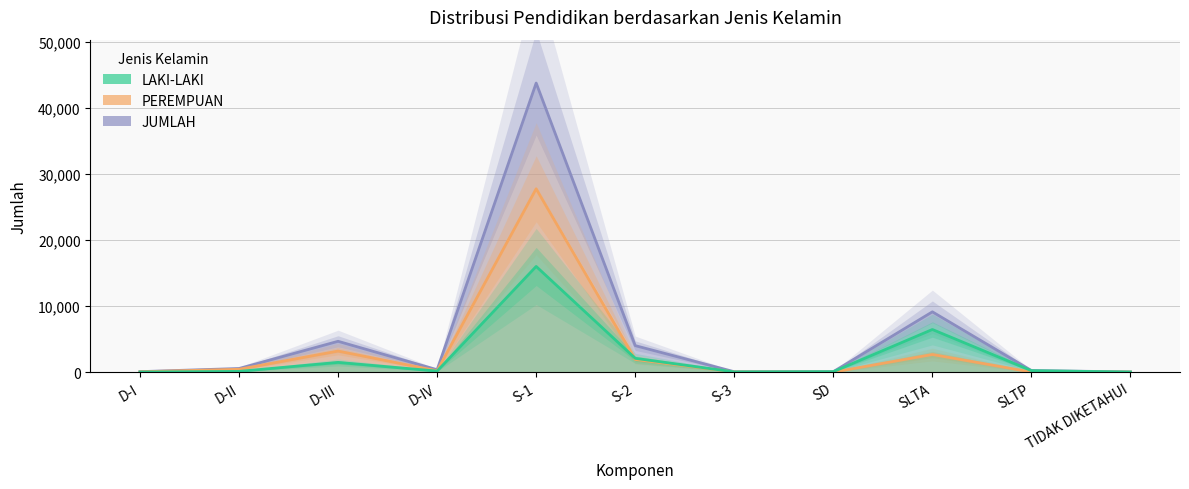

How many values in the PEREMPUAN series are below 207?

5